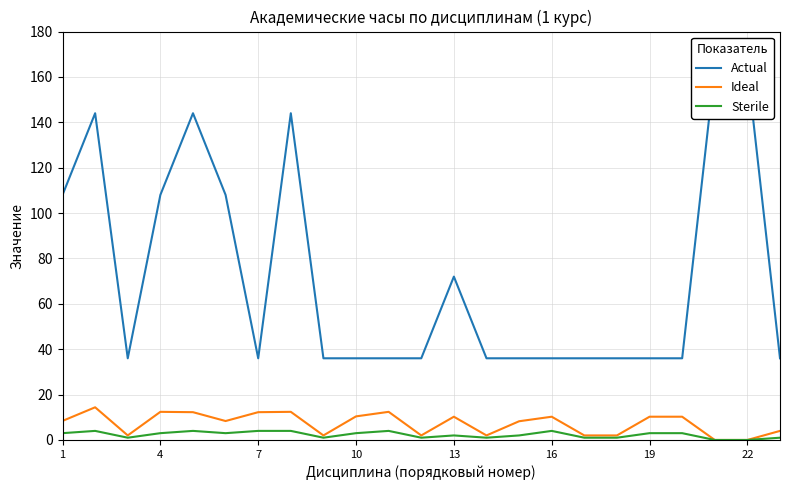

Which category has the lowest value in the Actual series?

7